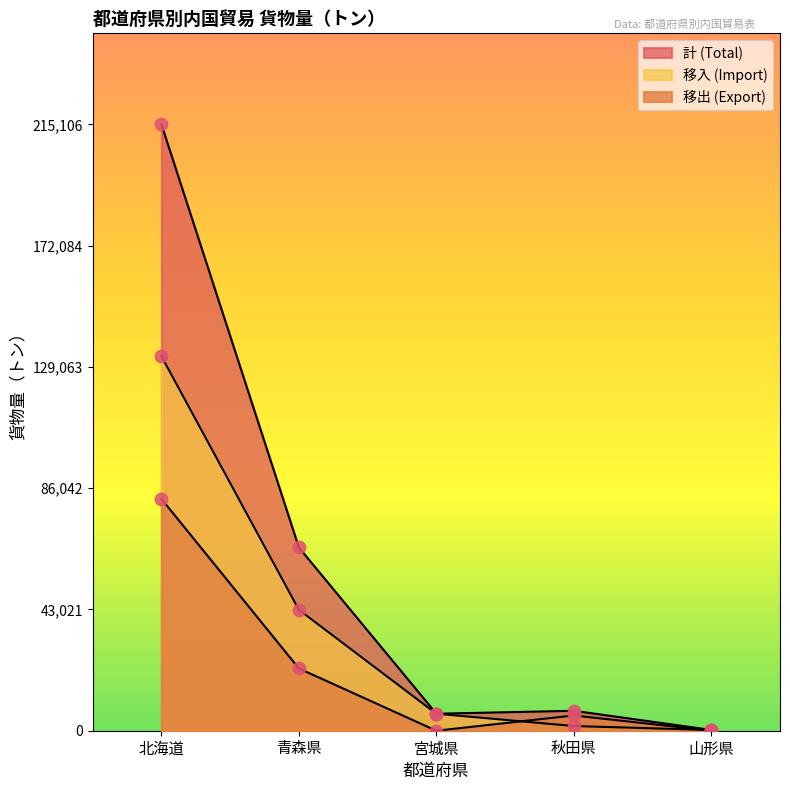

Which series contains the lowest Y value?

移出 (Export)